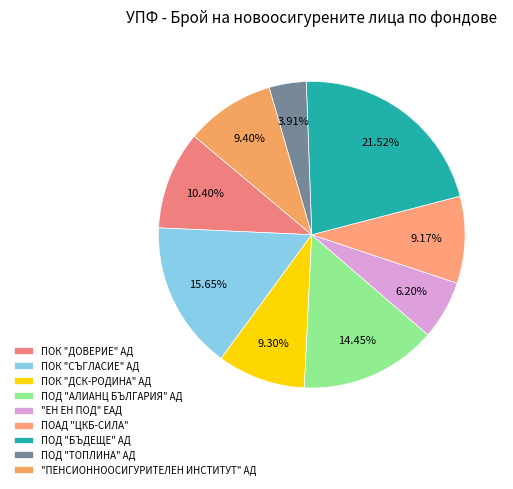

Do ПОК "СЪГЛАСИЕ" АД and ПОАД "ЦКБ-СИЛА" together represent more than half of the pie?

No